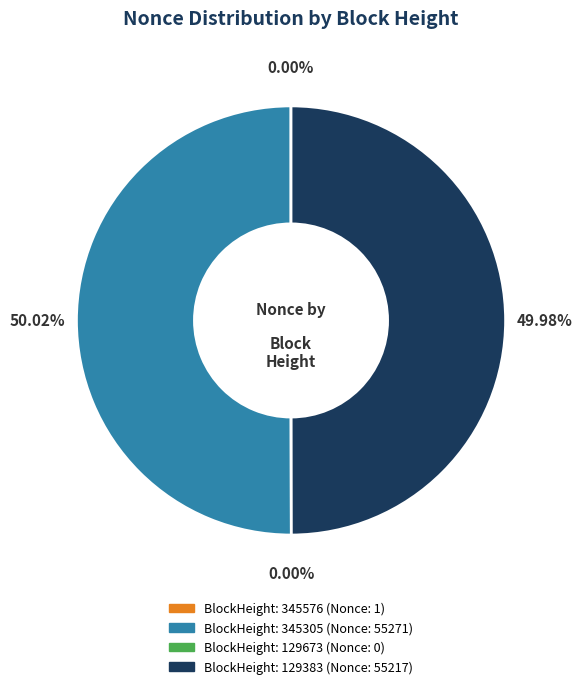

Combined, do 129383 and 129673 account for over 50%?

No